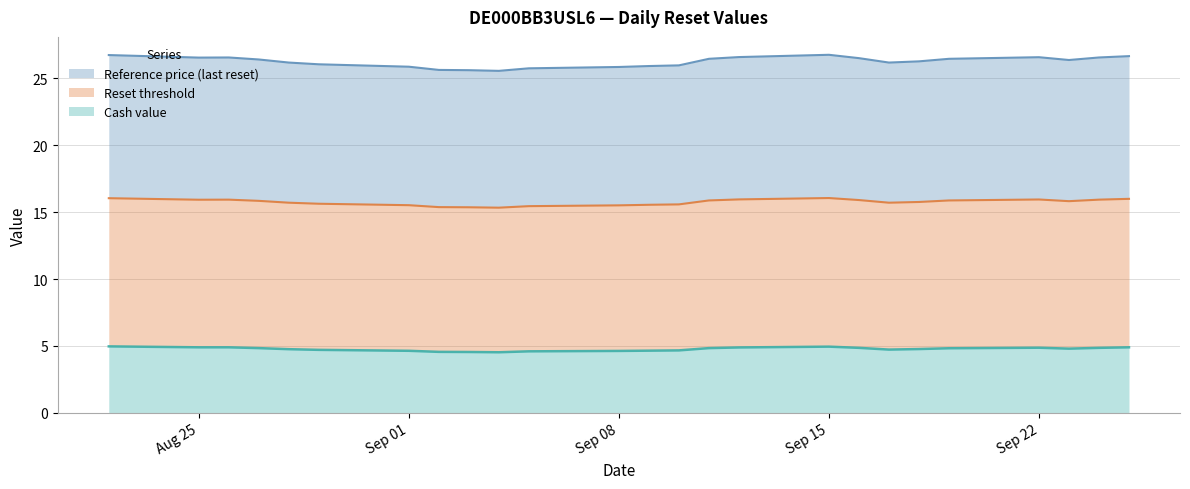

True or false: Reference price and Cash value cross at least once.

False